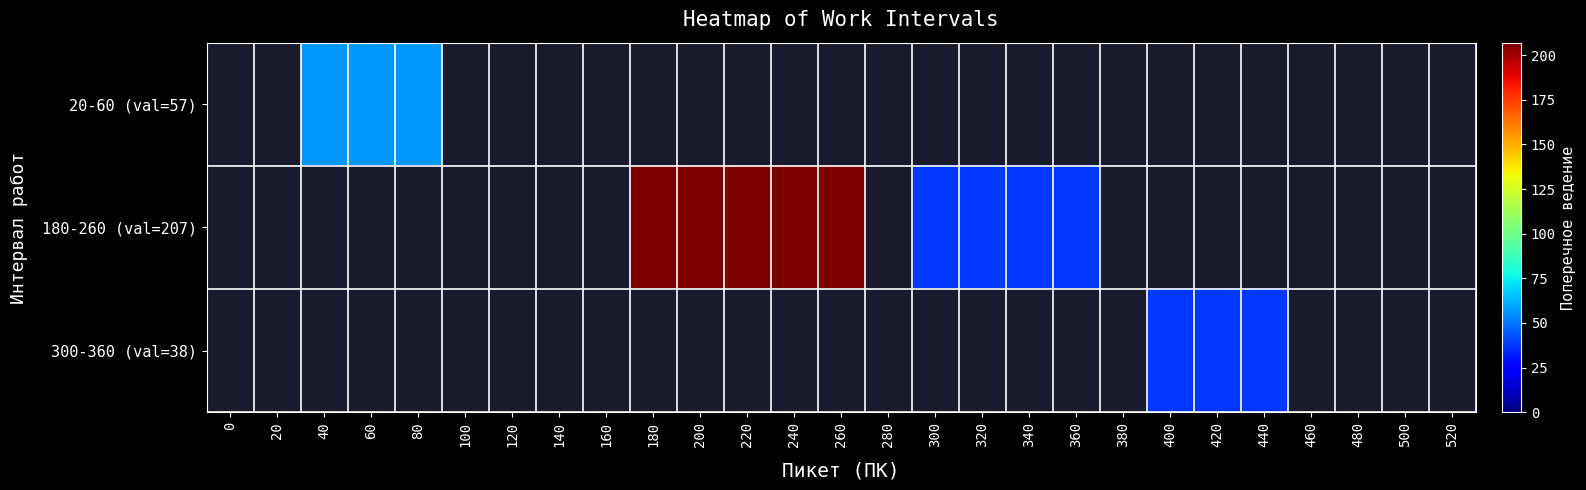

How many values in 20-60 (val=57) are above zero?

3